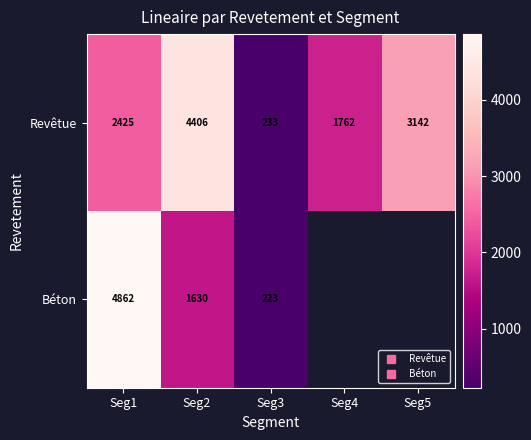

What value does the Revêtue series have at Seg5?

3142.2